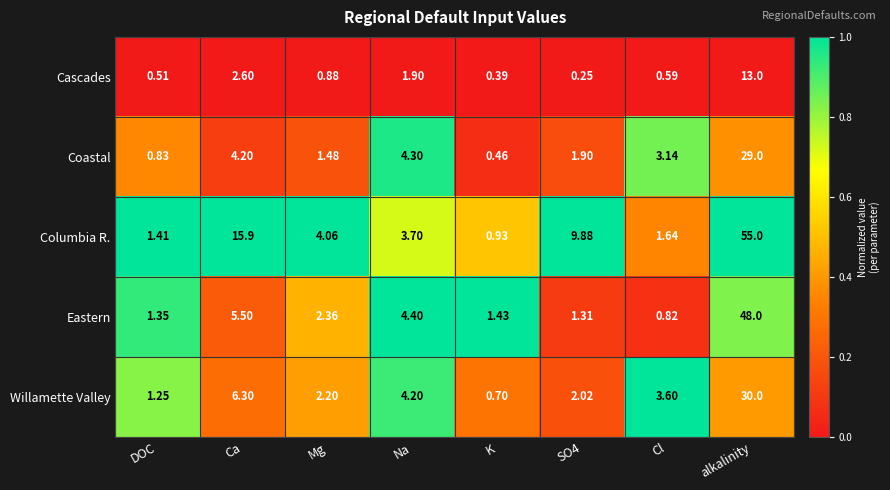

At how many categories does at least one series exceed 0?

8